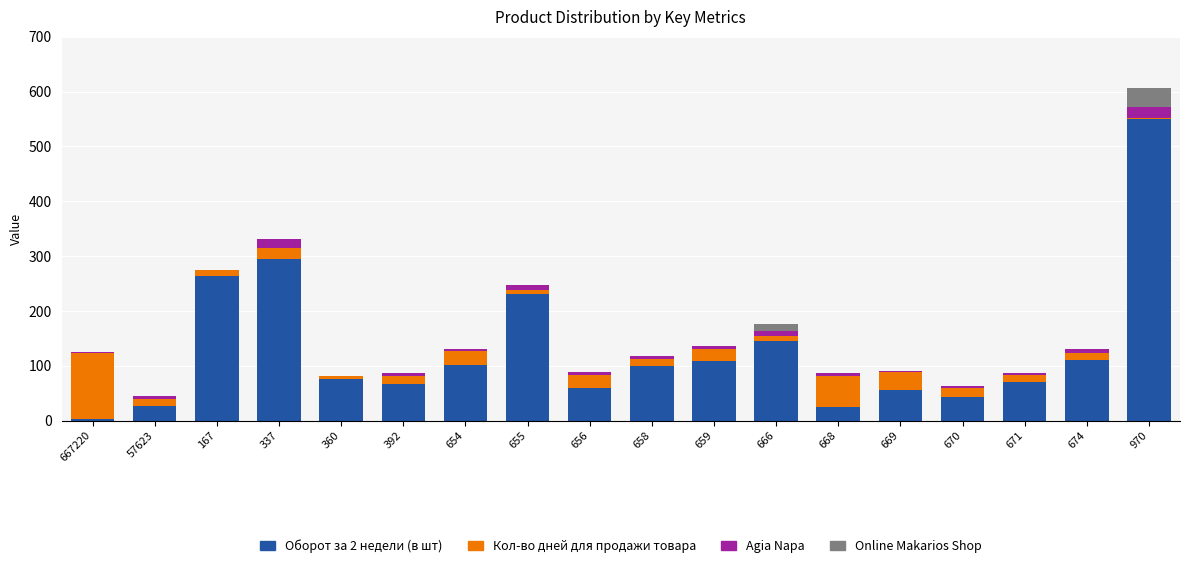

At which category is the sum across all series the highest?

970